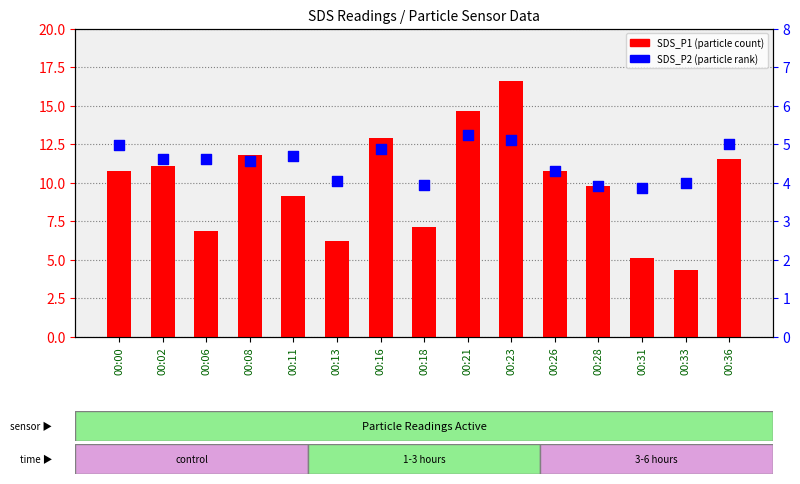

Which series contains the lowest Y value?

SDS_P2